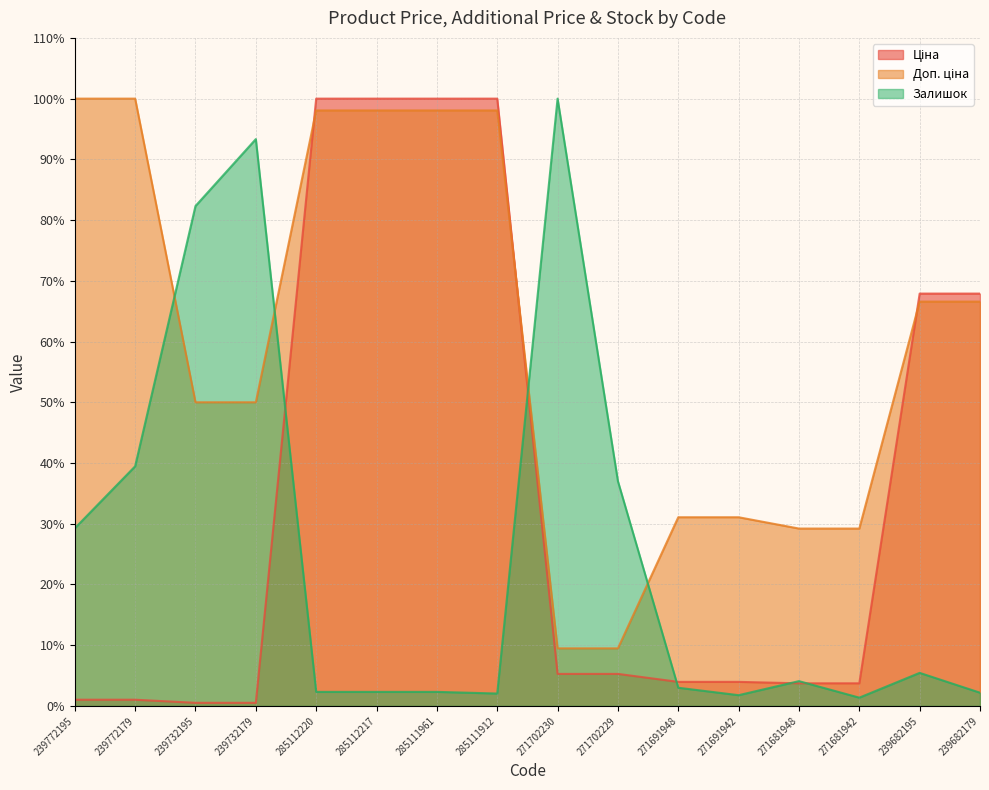

Reading left to right, what are all the values shown in this chart?

Ціна: 1.0	1.0	0.5	0.5	100.0	100.0	100.0	100.0	5.3	5.3	4.0	4.0	3.7	3.7	67.9	67.9
Доп. ціна: 100.0	100.0	50.0	50.0	98.1	98.1	98.1	98.1	9.5	9.5	31.1	31.1	29.2	29.2	66.6	66.6
Залишок: 29.3	39.5	82.3	93.3	2.3	2.3	2.3	2.0	100.0	37.0	3.0	1.8	4.1	1.4	5.4	2.2